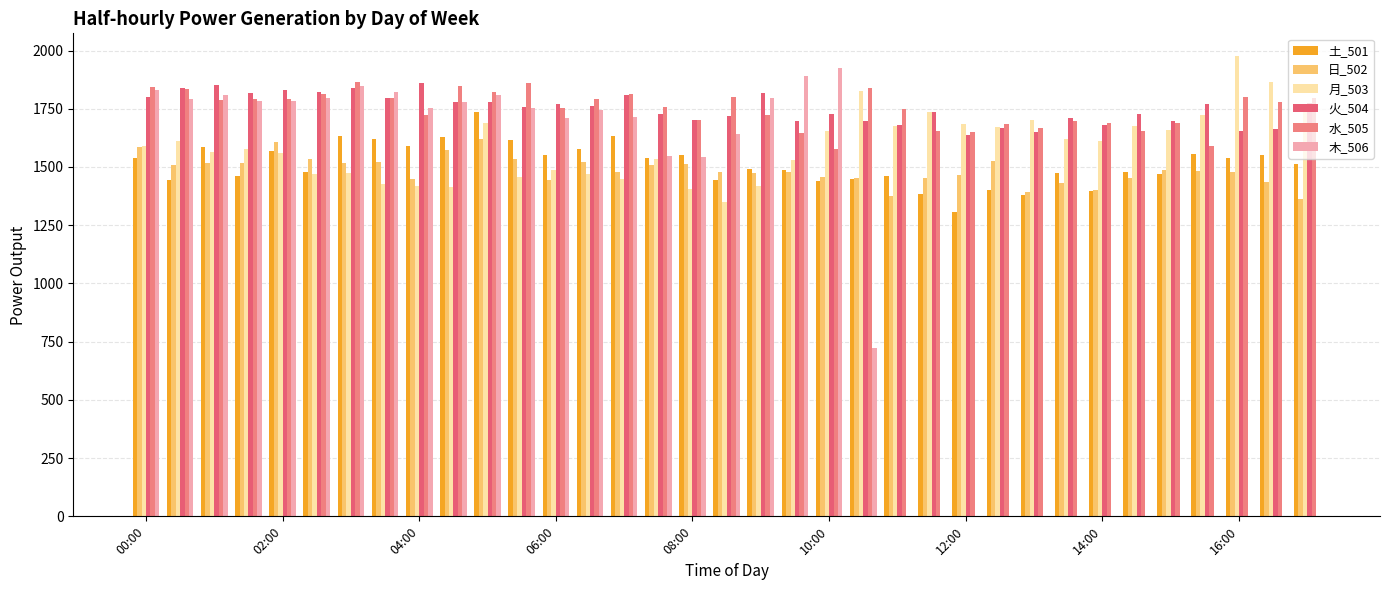

Are the bars grouped side by side (vs. stacked)?

Yes